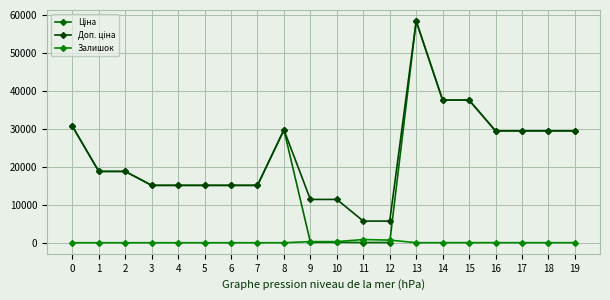

List the labels in order of Залишок value, largest first.

11, 12, 10, 9, 15, 16, 19, 13, 14, 17, 18, 0, 1, 2, 3, 4, 5, 6, 7, 8